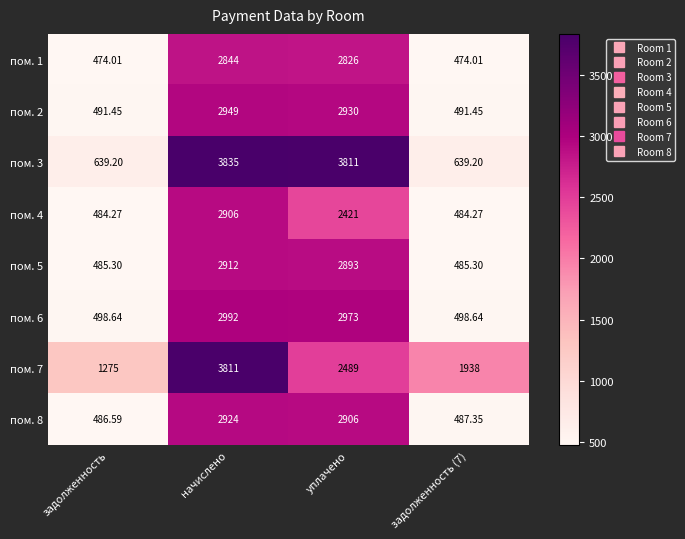

At which label is пом. 3 closest to 2237?

уплачено